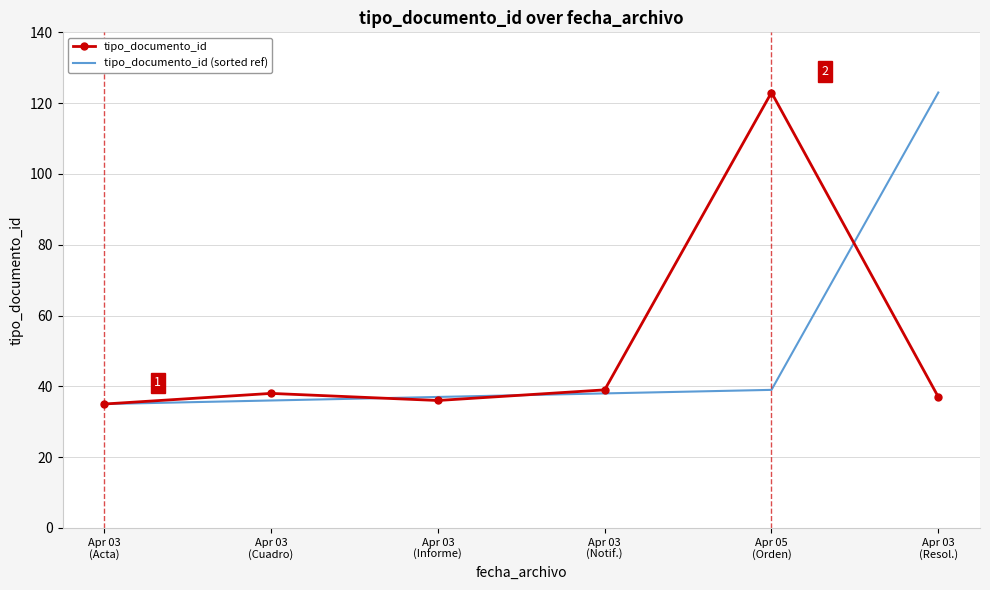

What is the minimum value shown in the chart?

35